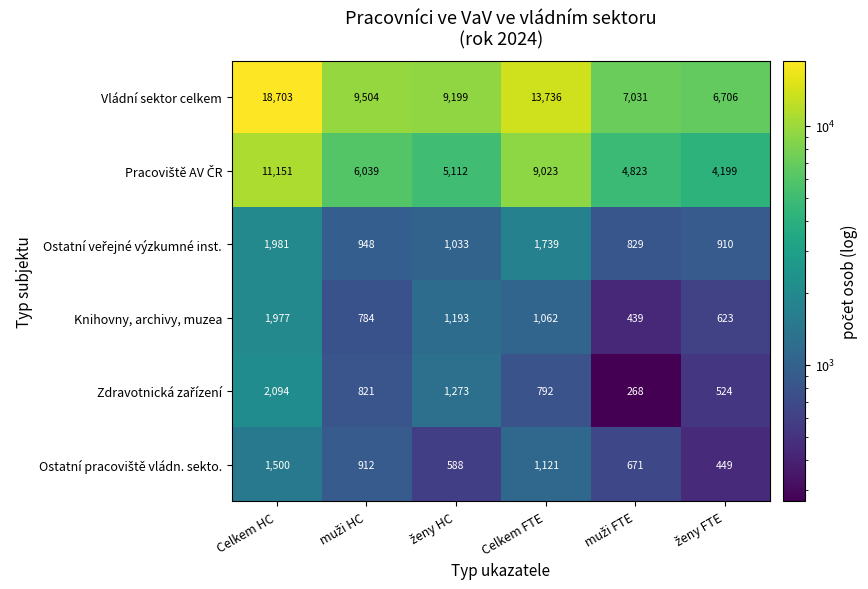

What is the minimum value shown in the chart?

268